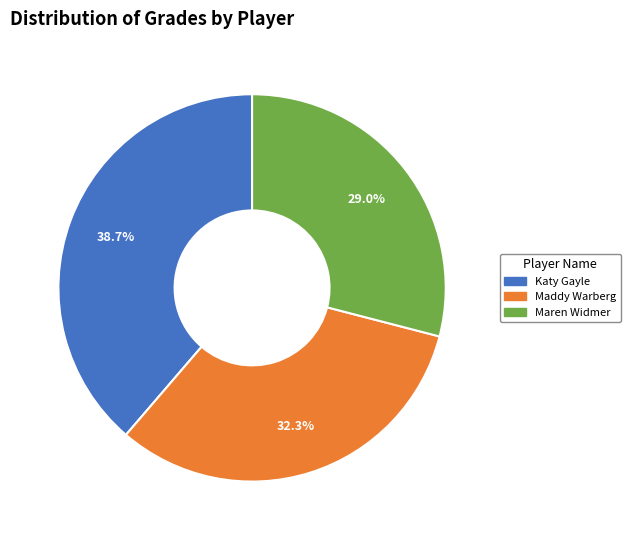

Is it true that Maddy Warberg is 39% of the pie?

False